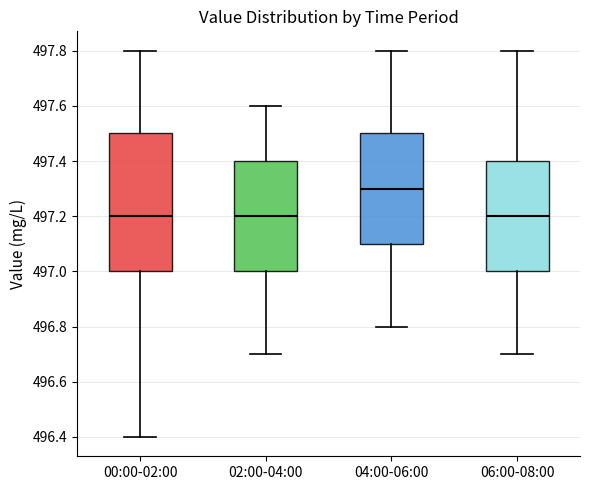

Reading left to right, read every box against the y-axis: the position of its median line, the range the box covers, and the ends of its whiskers. The values are not printed on the chart, so give them approximately, as read against the axis.

00:00-02:00: median 497.2, box 497.0 to 497.5, whiskers 496.4 to 497.8
02:00-04:00: median 497.2, box 497.0 to 497.4, whiskers 496.7 to 497.6
04:00-06:00: median 497.3, box 497.1 to 497.5, whiskers 496.8 to 497.8
06:00-08:00: median 497.2, box 497.0 to 497.4, whiskers 496.7 to 497.8